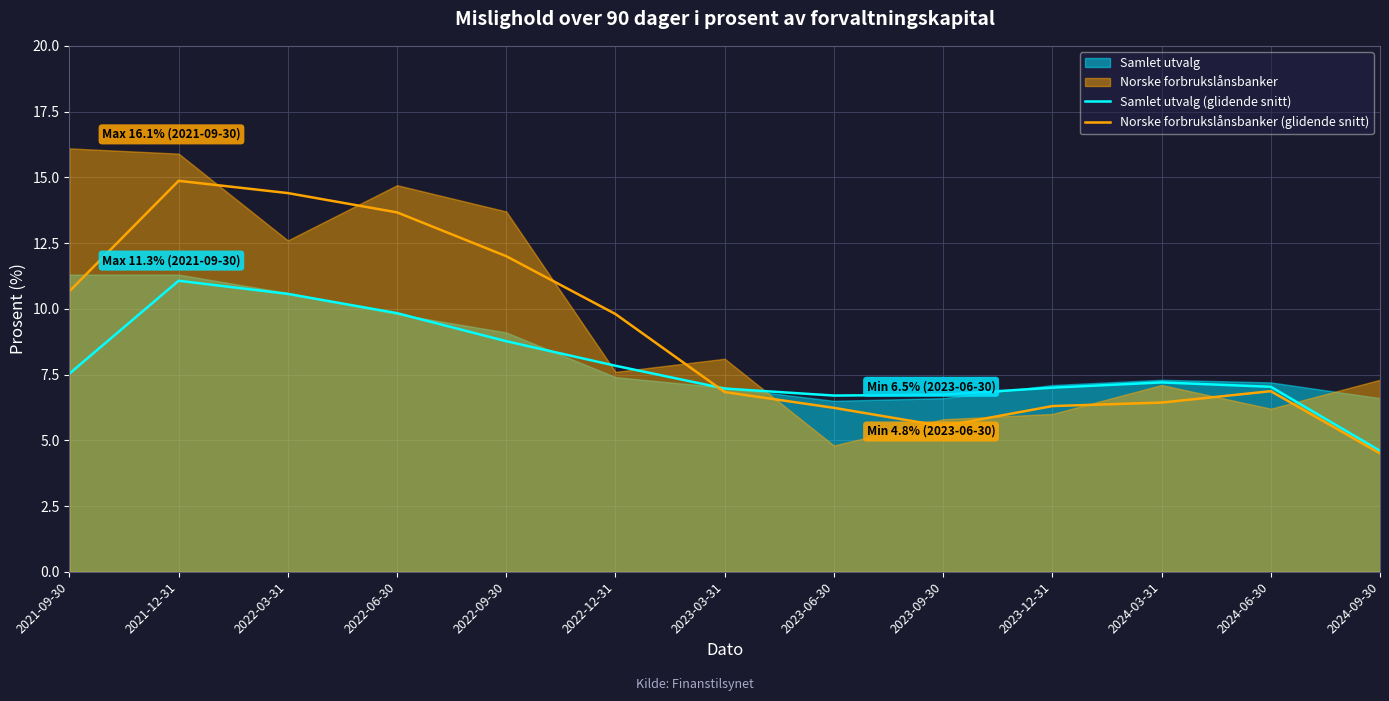

What is the average value of the Norske forbrukslånsbanker (glidende snitt) series?

9.1